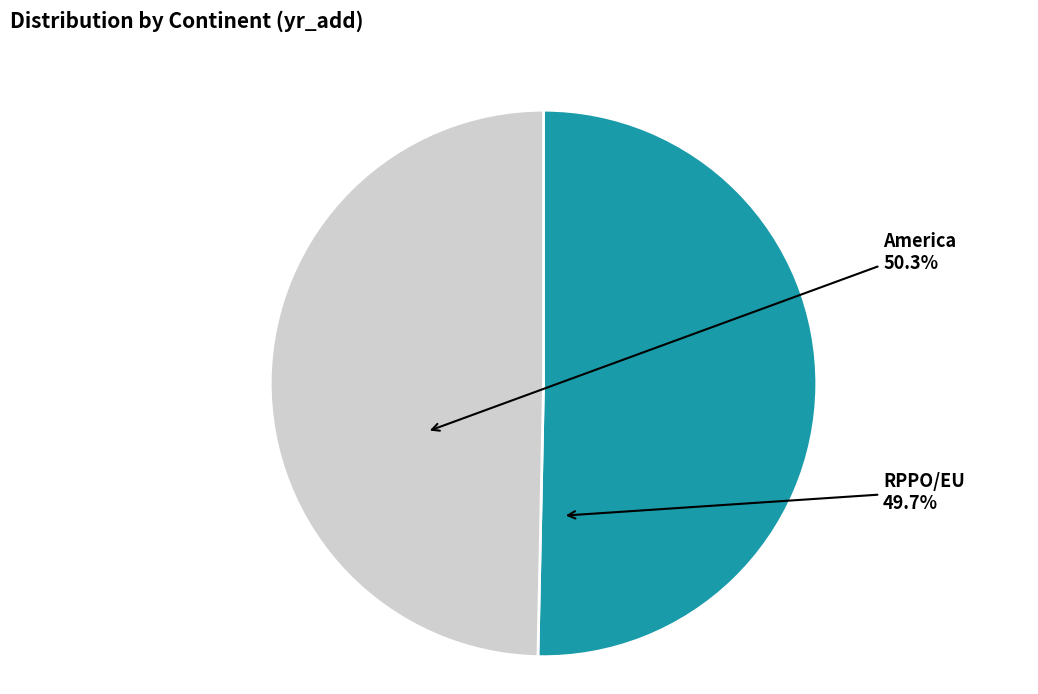

Which has a higher value, RPPO/EU or America?

America